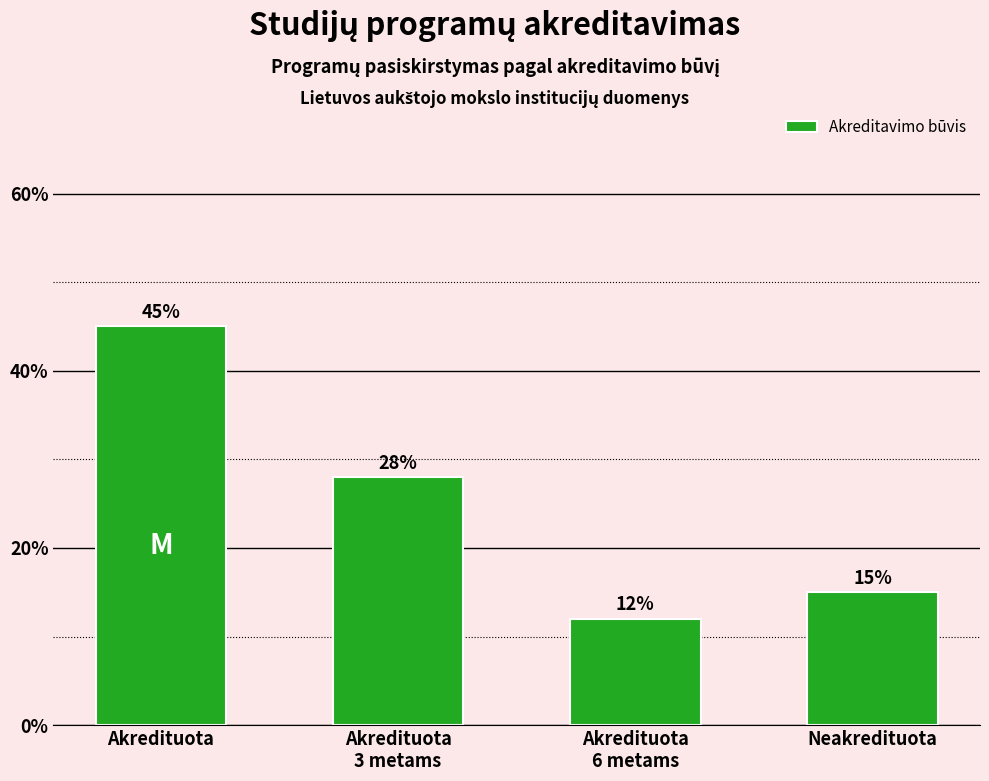

Does the chart contain any negative values?

No